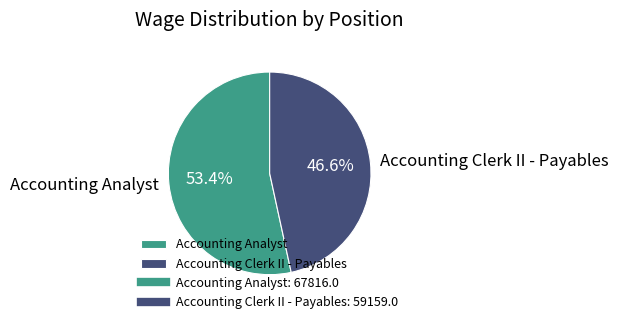

Count the number of slices in the pie.

2